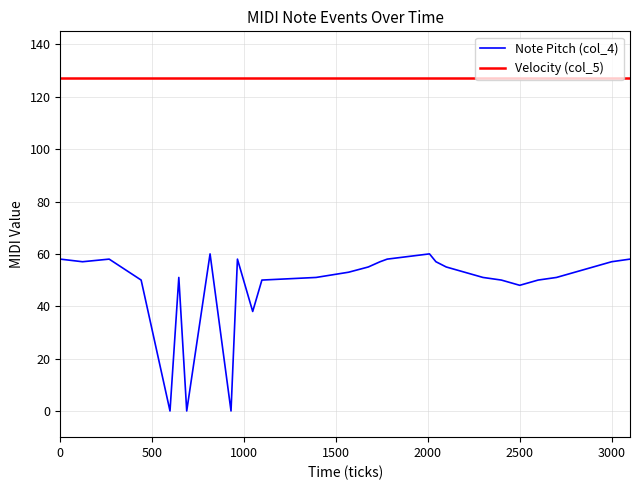

Rank the series by their average value, from highest to lowest.

Velocity (col_5), Note Pitch (col_4)